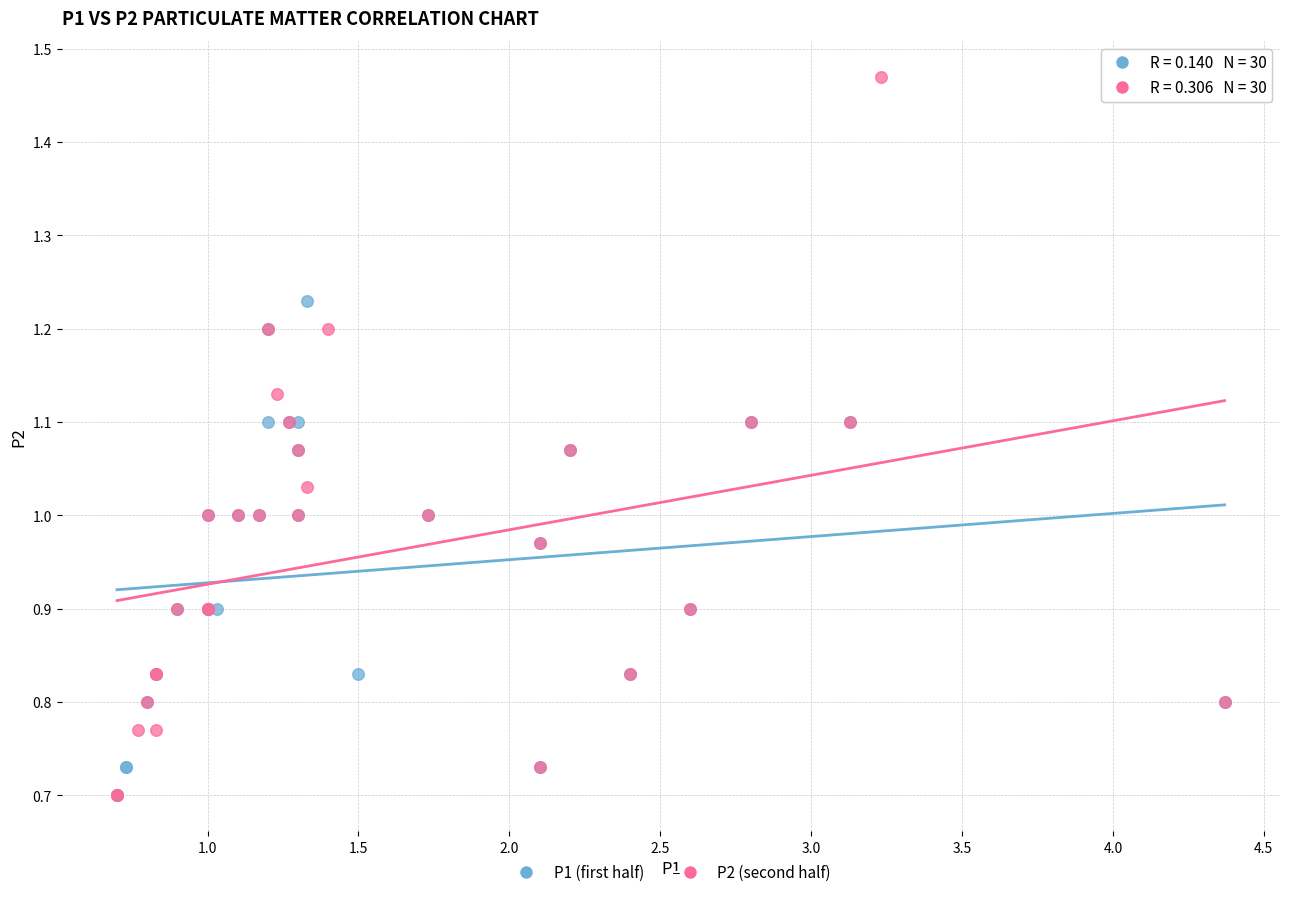

Which series contains the highest Y value?

P2 (second half)